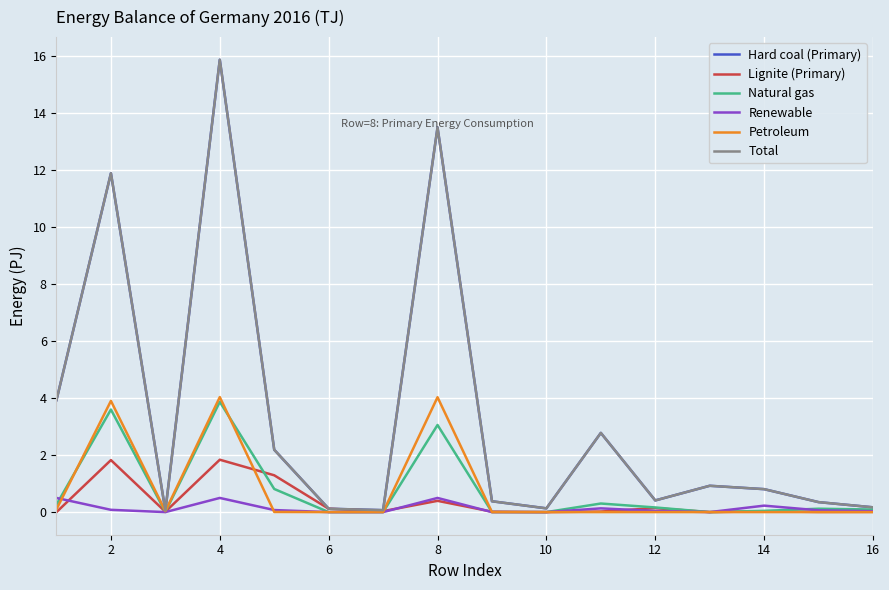

Reading right to left, what are all the values shown in this chart?

Hard coal (Primary): 0.2	0.4	0.8	0.9	0.4	2.8	0.1	0.4	13.5	0.1	0.1	2.2	15.9	0.1	11.9	3.9
Lignite (Primary): 0.0	0.0	0.0	0.0	0.1	0.0	0.0	0.0	0.4	0.0	0.1	1.3	1.8	0.0	1.8	0.0
Natural gas: 0.1	0.1	0.0	0.0	0.2	0.3	0.0	0.0	3.1	0.0	0.0	0.8	3.9	0.0	3.6	0.3
Renewable: 0.0	0.1	0.2	0.0	0.0	0.1	0.0	0.0	0.5	0.0	0.0	0.1	0.5	0.0	0.1	0.5
Petroleum: 0.0	0.0	0.0	0.0	0.0	0.0	0.0	0.0	4.0	0.0	0.0	0.0	4.0	0.0	3.9	0.1
Total: 0.2	0.4	0.8	0.9	0.4	2.8	0.1	0.4	13.5	0.1	0.1	2.2	15.9	0.1	11.9	3.9